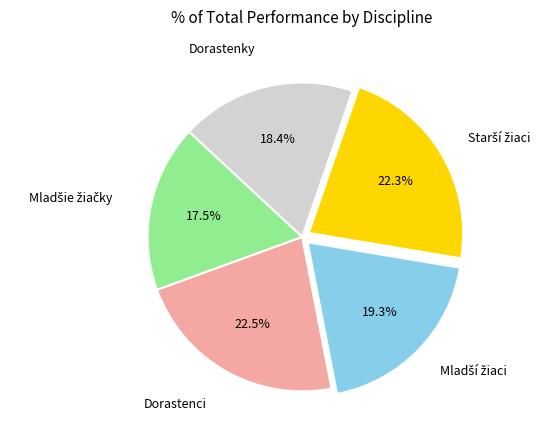

Is there a majority slice in this chart?

No